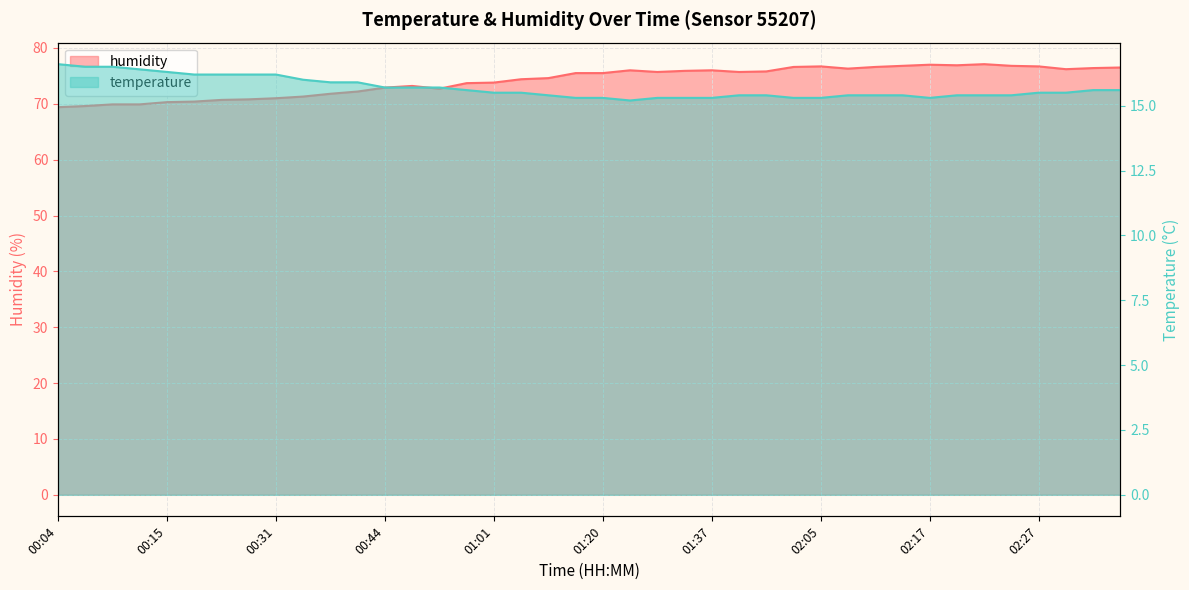

How many lines are shown in the chart?

2